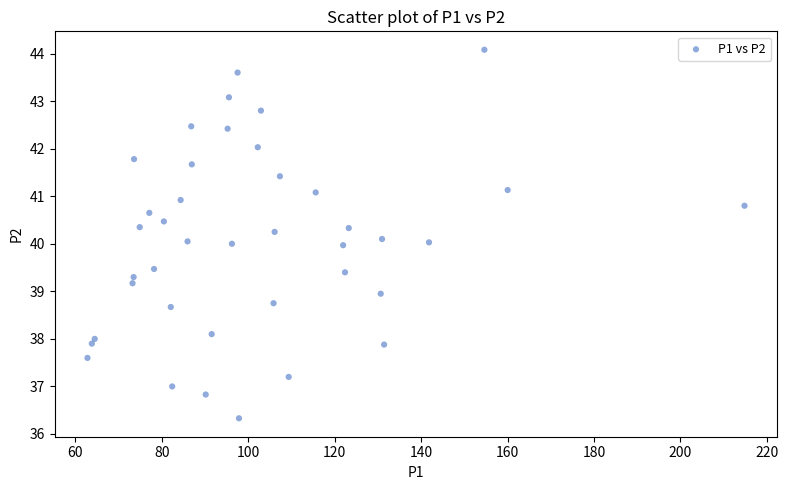

What is the range of X values (max minus min)?

152.0